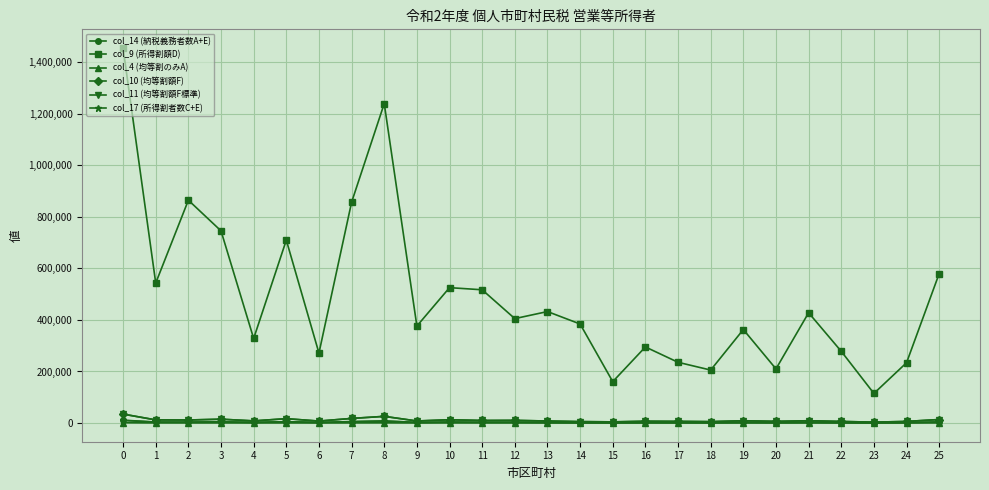

What is the sum of the col_9 (所得割額D) values at 11 and 15?

677540